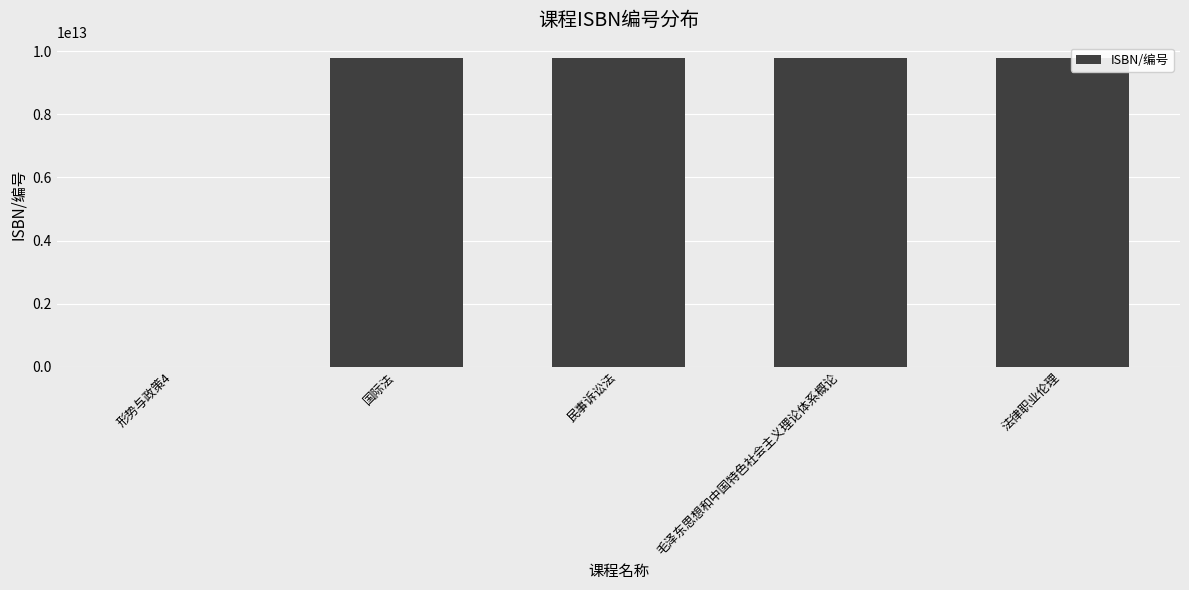

The value at 法律职业伦理 is 17210704778985. True or false?

False